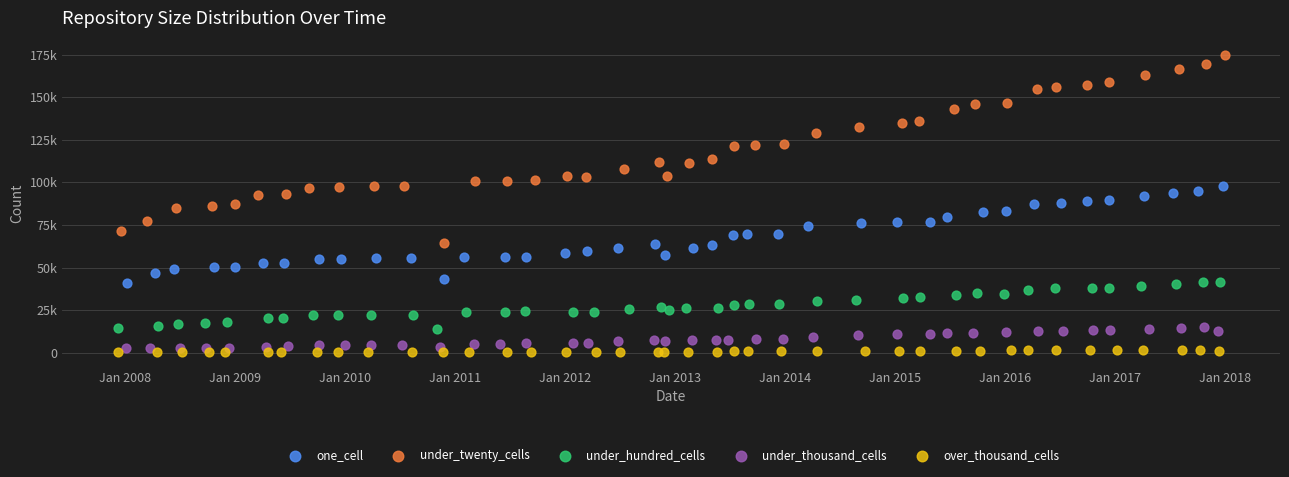

What are all the series names shown in the legend?

one_cell, under_twenty_cells, under_hundred_cells, under_thousand_cells, over_thousand_cells